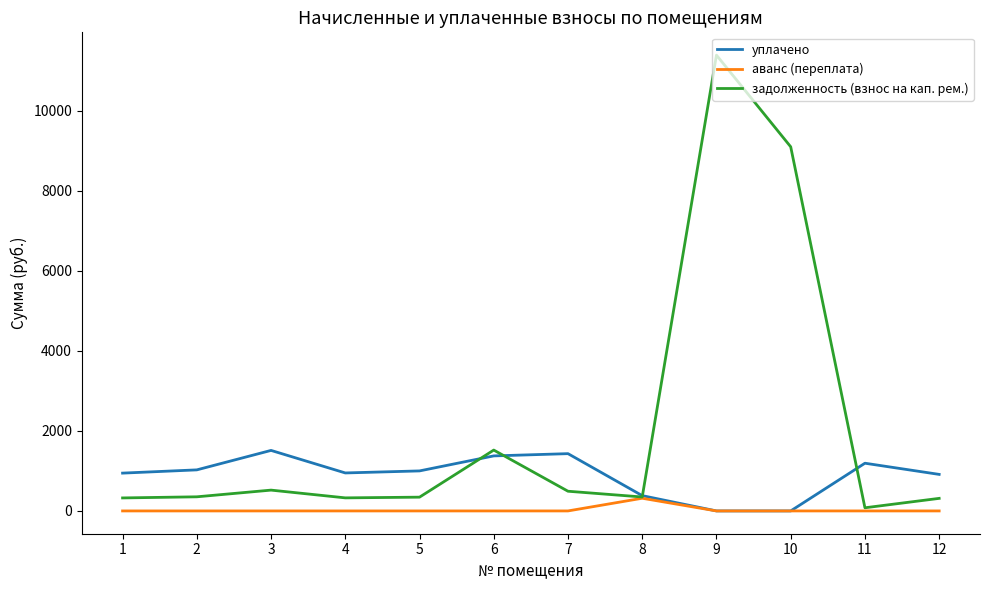

Between 2 and 9, which series saw the biggest shift?

задолженность (взнос на кап. рем.)